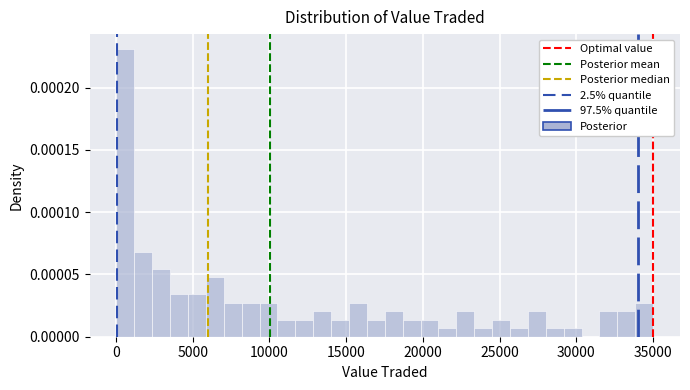

Around what value on the x-axis is the tallest bar? Give the approximate position of its centre, as read against the axis.

500